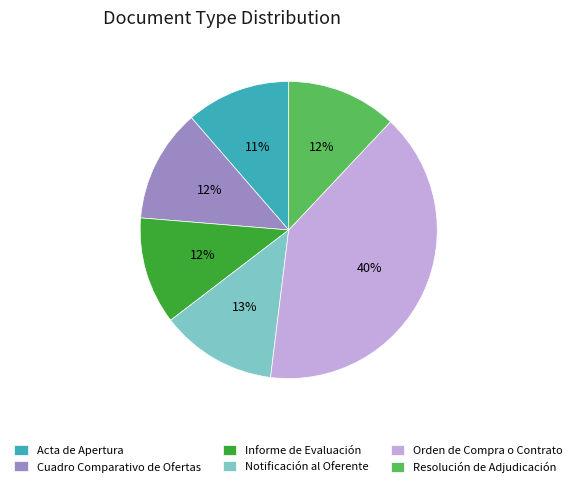

What is the largest slice in the pie chart?

Orden de Compra o Contrato